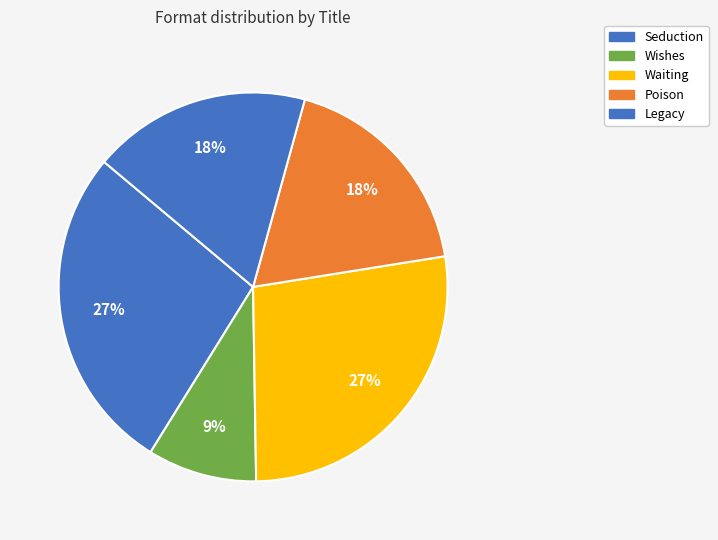

What portion of the pie excludes Seduction?

72.7%